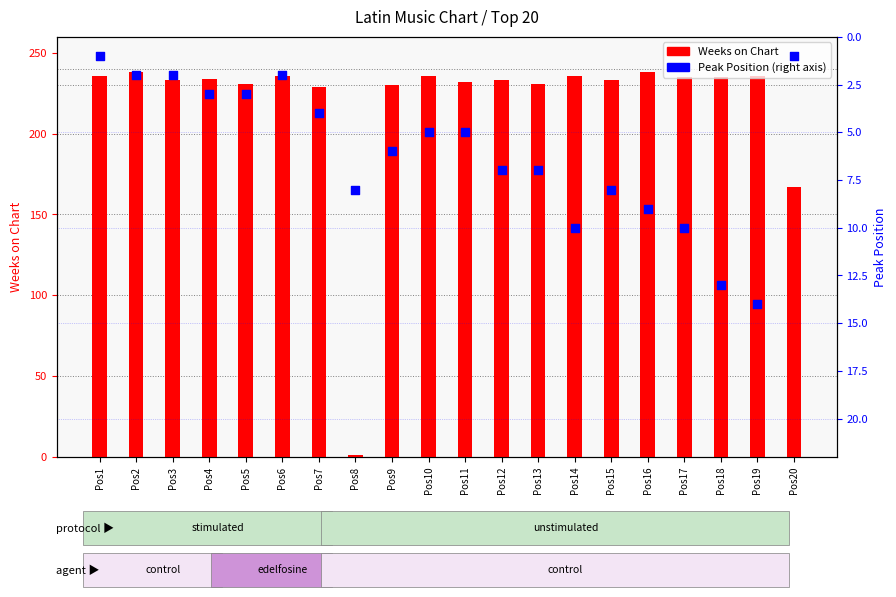

Is the value of Peak Position at Pos1 greater than the value of Weeks on Chart at Pos20?

No